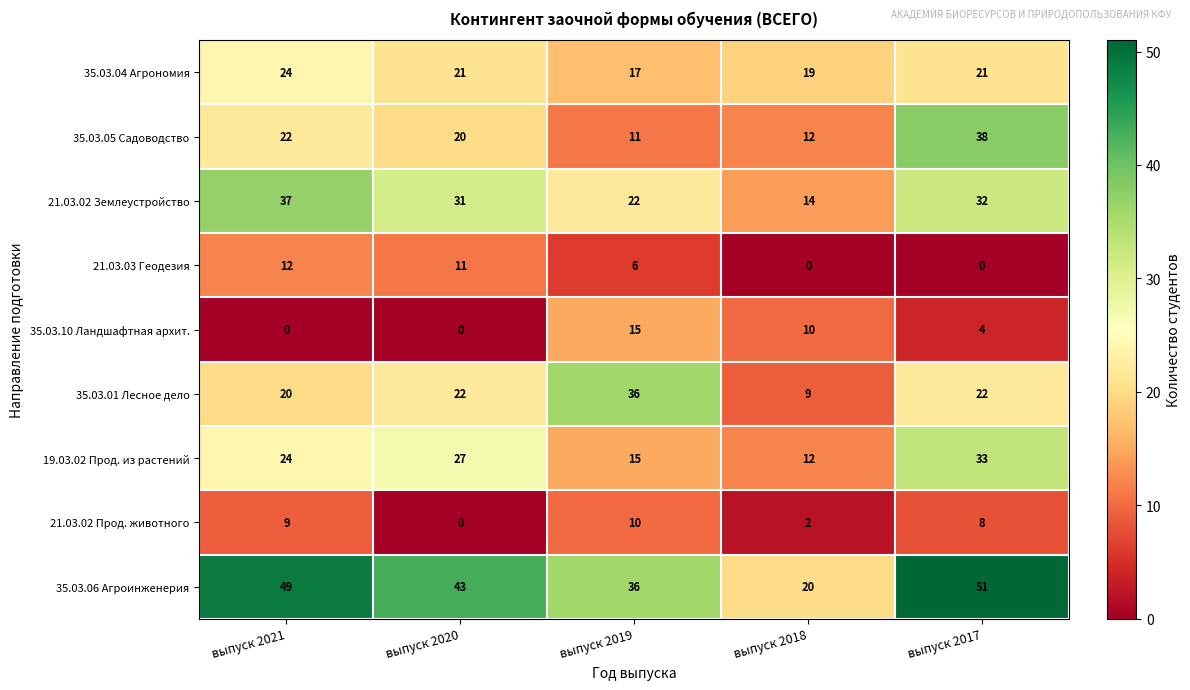

What is the difference between the maximum and minimum values in the 35.03.06 Агроинженерия series?

31